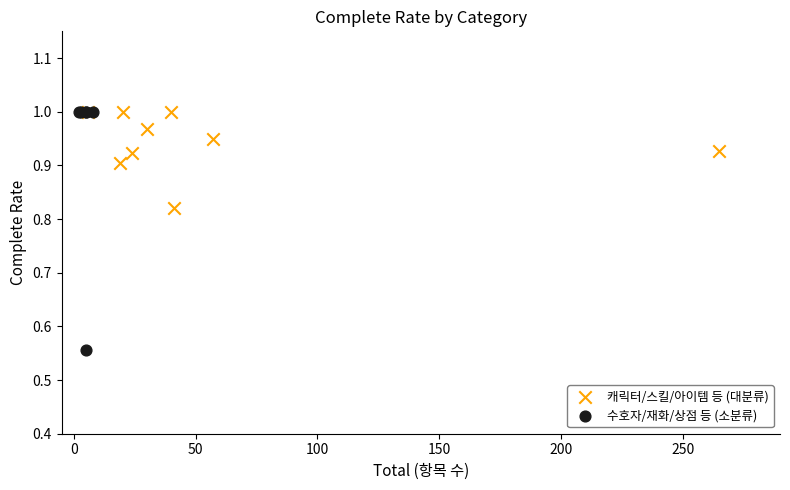

Which series contains the lowest Y value?

수호자/재화/상점 등 (소분류)